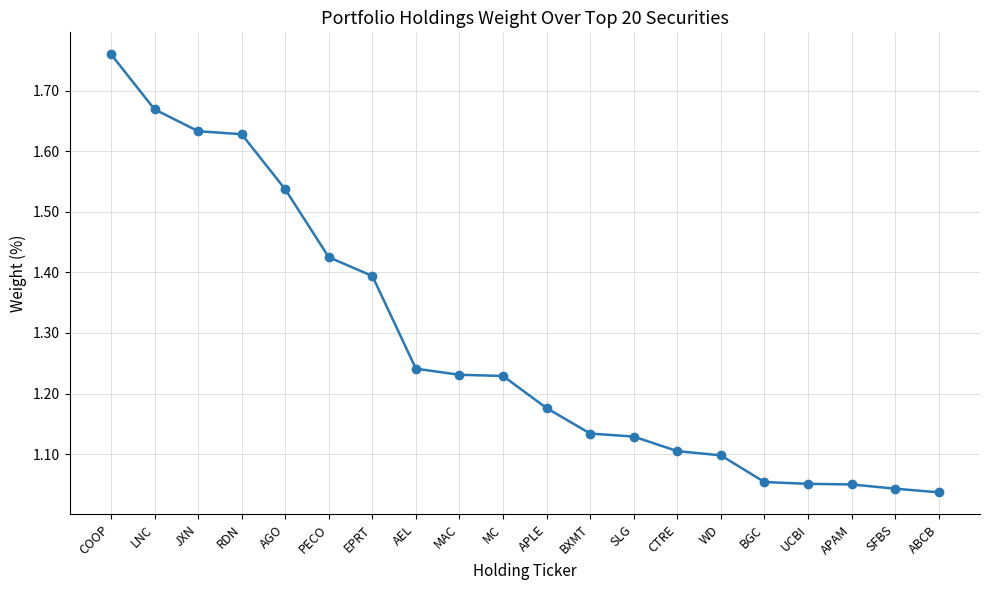

Count the number of data series in this chart.

1